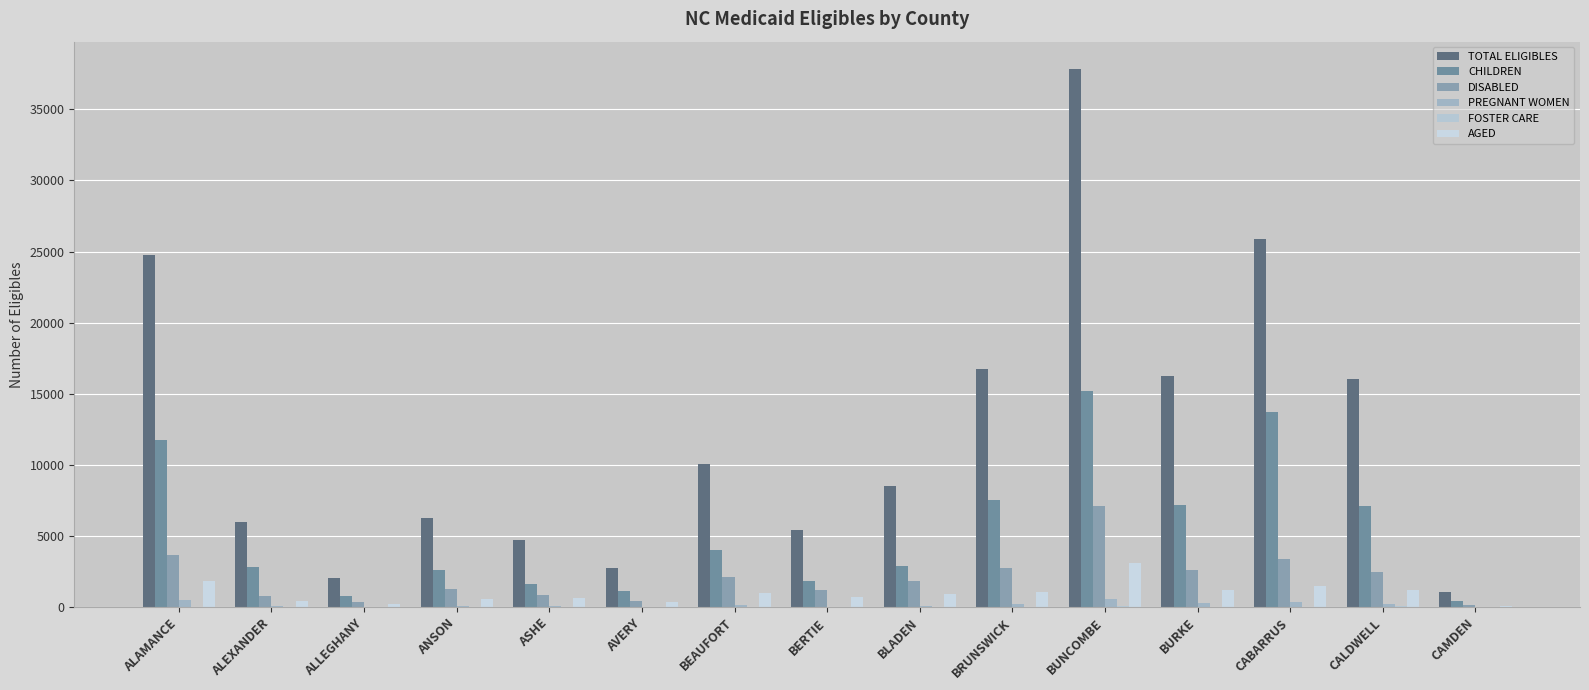

How many groups of bars are there?

15